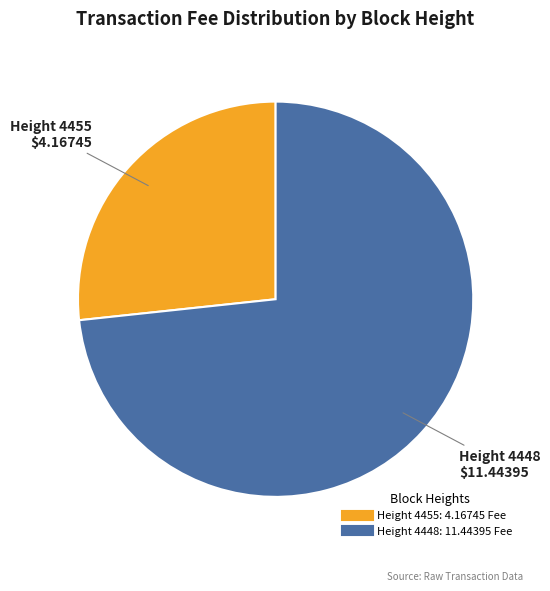

Is there any slice that represents more than half of the pie?

Yes